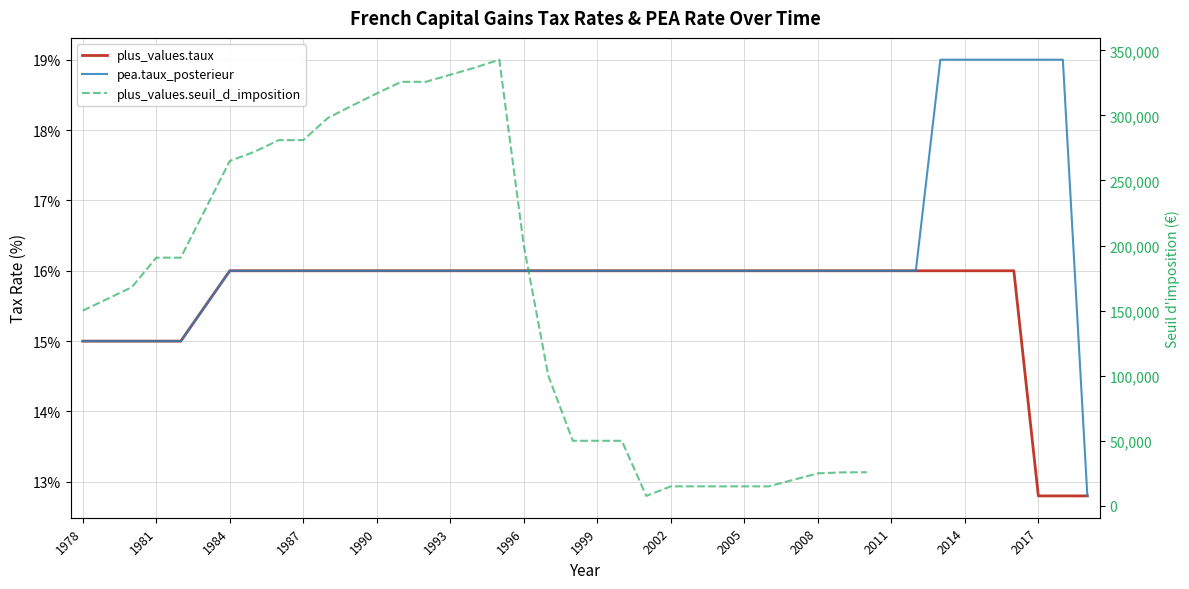

At which label is plus_values.taux closest to 14?

1978